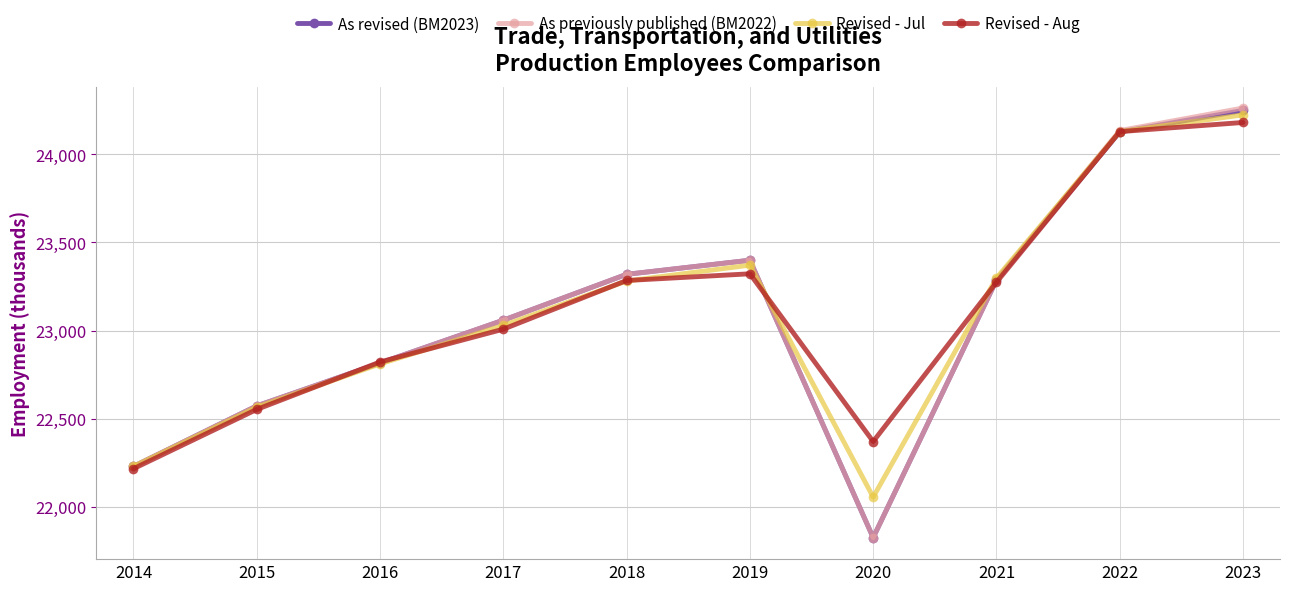

At which category does Revised - Aug reach its first local valley?

2020